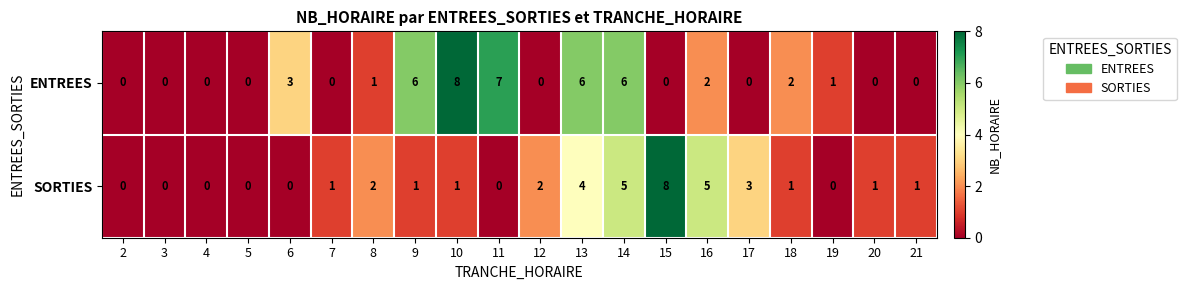

What is the sum of all SORTIES values?

35